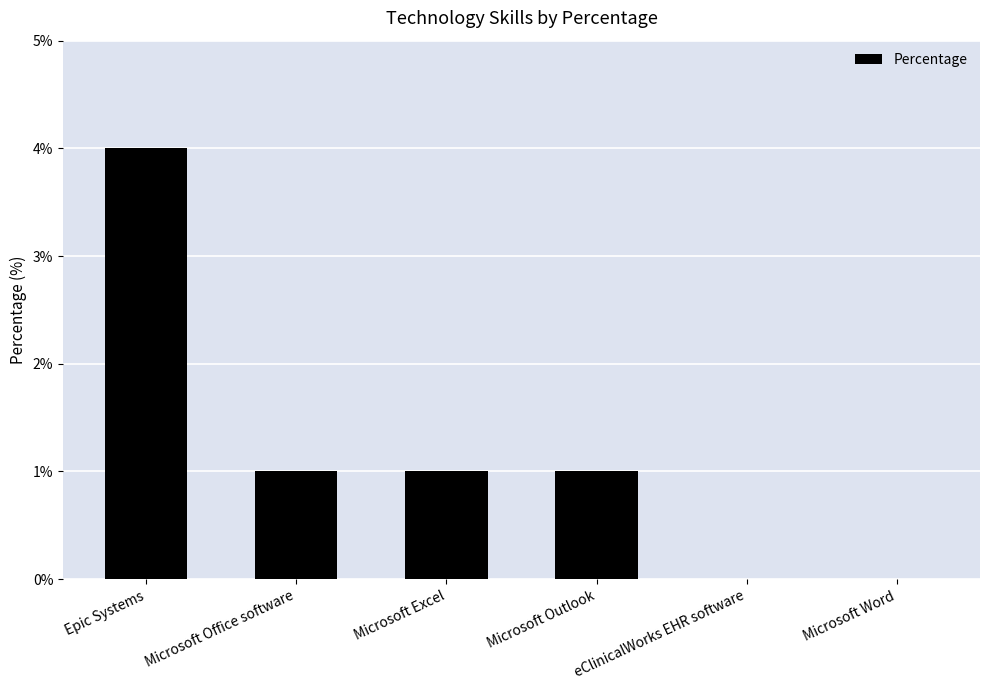

Reading left to right, extract all data points from this chart.

Epic Systems=4	Microsoft Office software=1	Microsoft Excel=1	Microsoft Outlook=1	eClinicalWorks EHR software=0	Microsoft Word=0